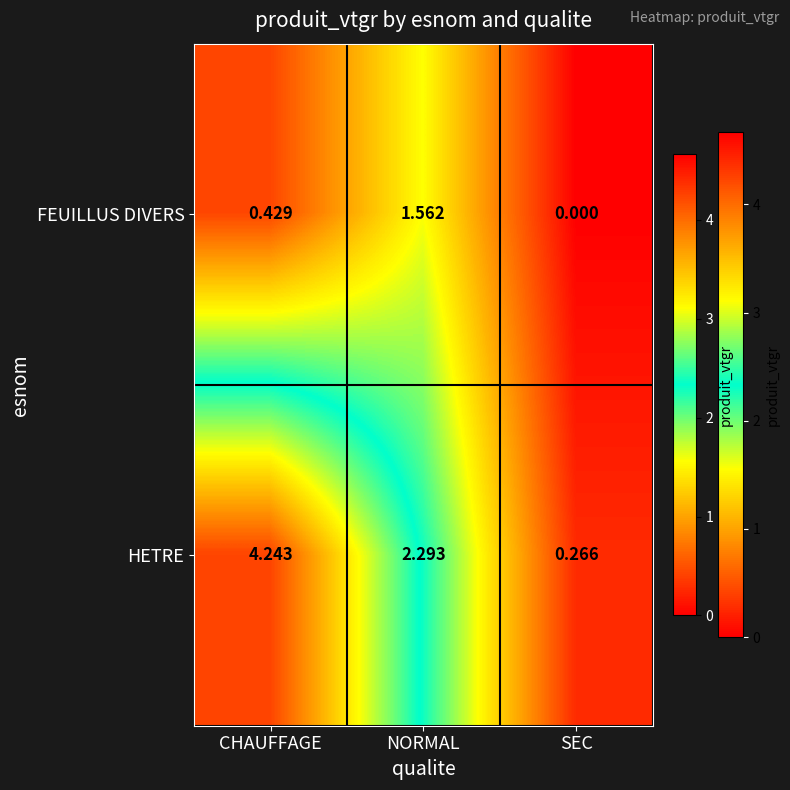

At which category is the sum across all series the highest?

CHAUFFAGE